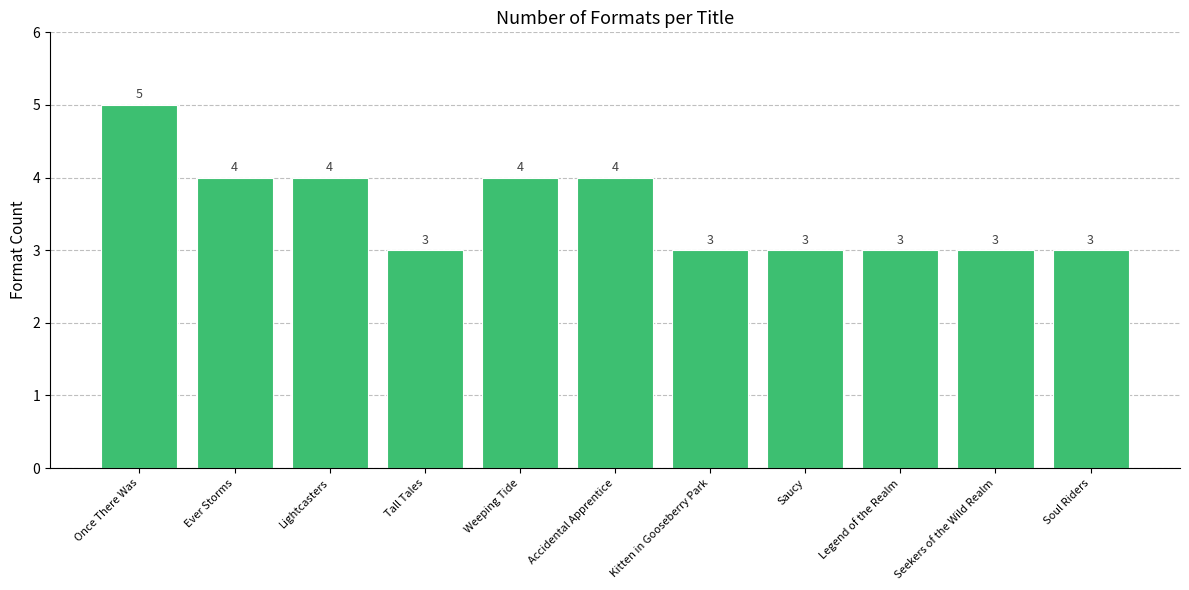

Reading left to right, list all the values displayed in this chart.

5	4	4	3	4	4	3	3	3	3	3